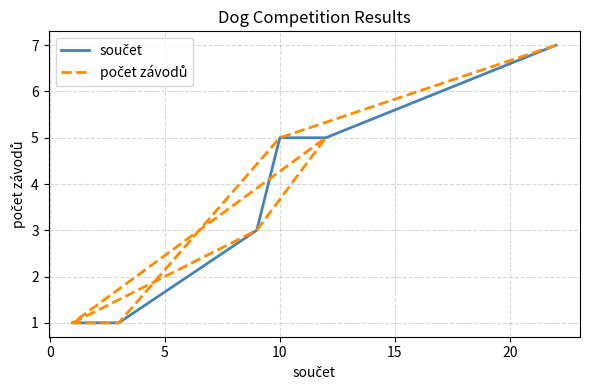

Reading left to right, transcribe all the data shown in this chart.

součet: 1	1	1	1	3	5	5	7
počet závodů: 7	5	1	1	1	5	3	1